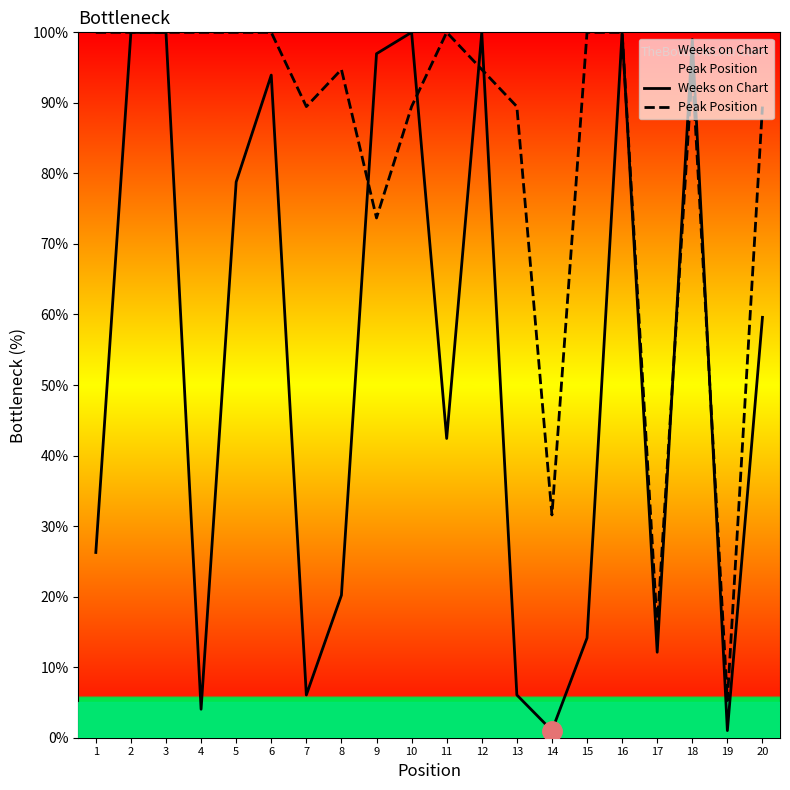

Which series changed the most between 12 and 14?

Weeks on Chart